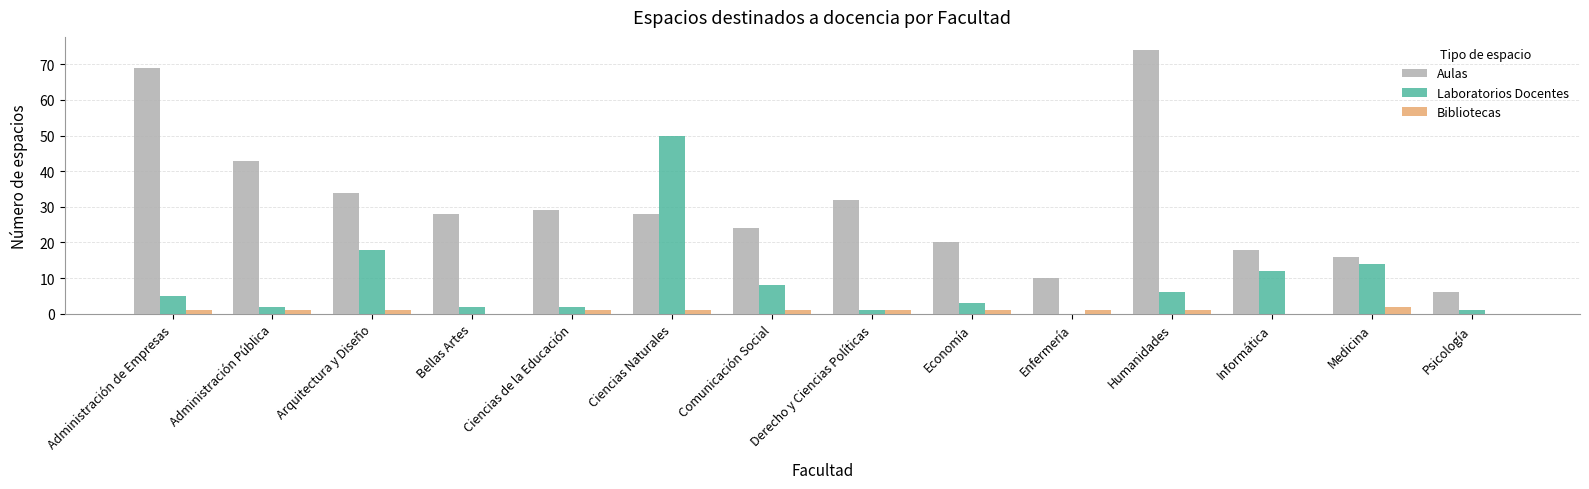

What are all the series names shown in the legend?

Aulas, Laboratorios Docentes, Bibliotecas